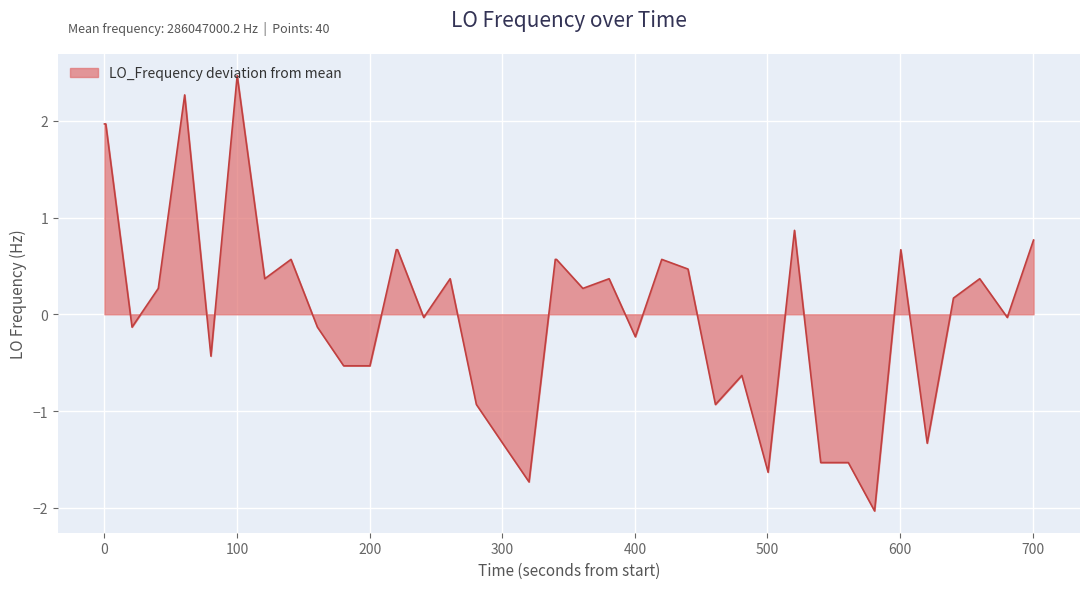

What is the difference between the maximum and minimum values?

4.5